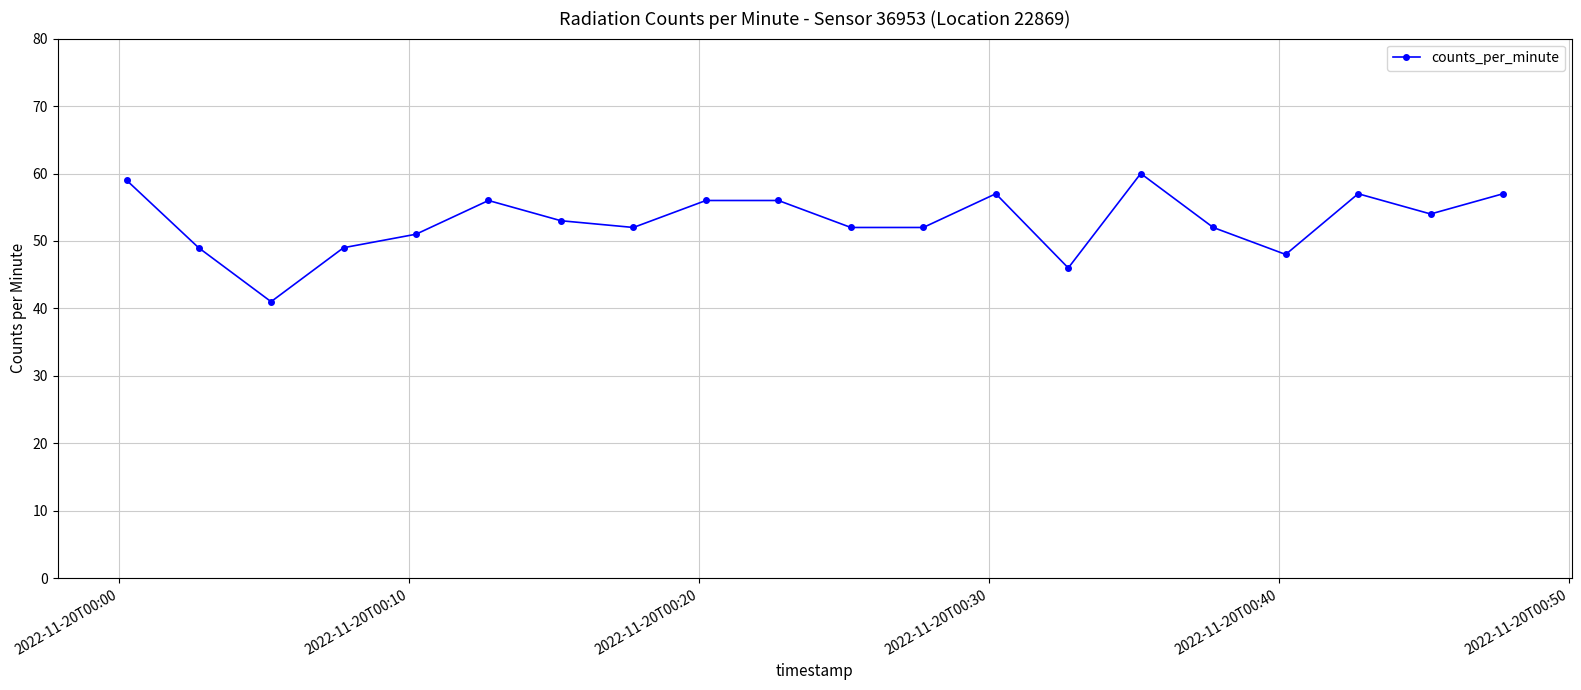

What is the greatest value displayed?

60